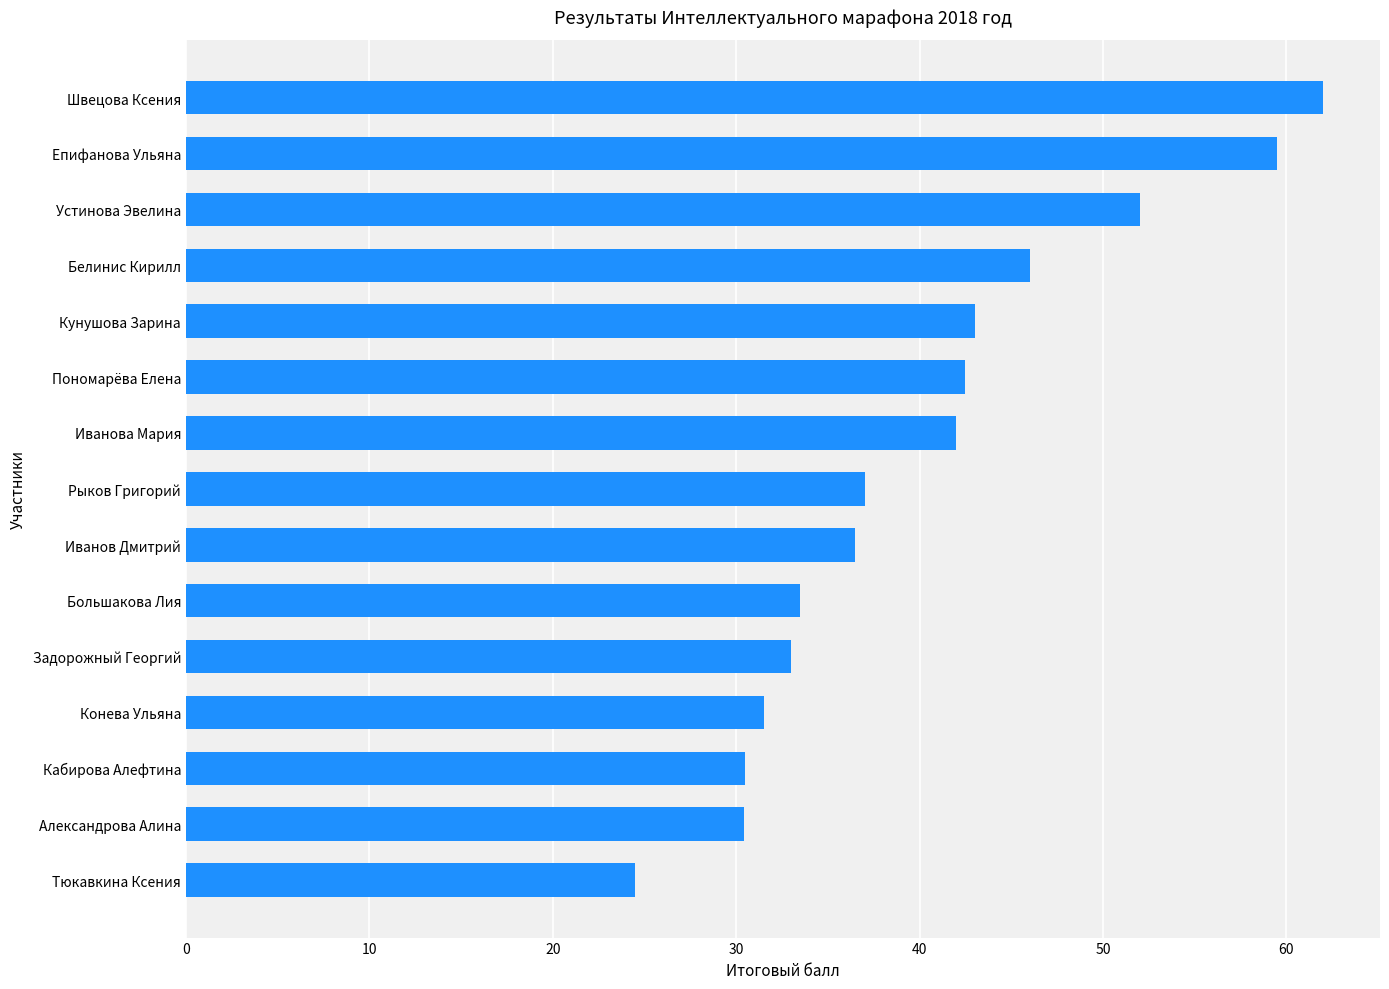

Approximately how many times larger is the value at Белинис Кирилл compared to Иванова Мария?

1.1